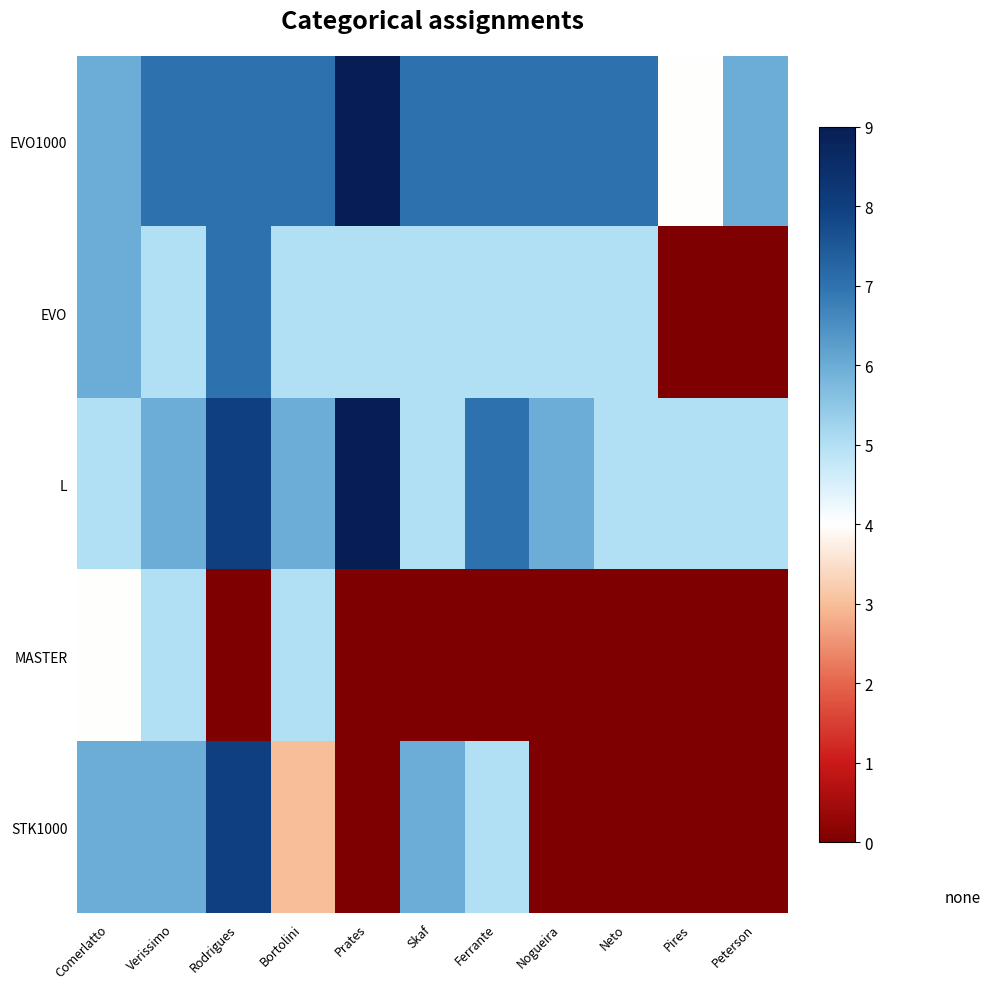

Reading right to left, transcribe all the data shown in this chart.

EVO1000: Peterson=6	Pires=4	Neto=7	Nogueira=7	Ferrante=7	Skaf=7	Prates=9	Bortolini=7	Rodrigues=7	Verissimo=7	Comerlatto=6
EVO: Peterson=0	Pires=0	Neto=5	Nogueira=5	Ferrante=5	Skaf=5	Prates=5	Bortolini=5	Rodrigues=7	Verissimo=5	Comerlatto=6
L: Peterson=5	Pires=5	Neto=5	Nogueira=6	Ferrante=7	Skaf=5	Prates=9	Bortolini=6	Rodrigues=8	Verissimo=6	Comerlatto=5
MASTER: Peterson=0	Pires=0	Neto=0	Nogueira=0	Ferrante=0	Skaf=0	Prates=0	Bortolini=5	Rodrigues=0	Verissimo=5	Comerlatto=4
STK1000: Peterson=0	Pires=0	Neto=0	Nogueira=0	Ferrante=5	Skaf=6	Prates=0	Bortolini=3	Rodrigues=8	Verissimo=6	Comerlatto=6